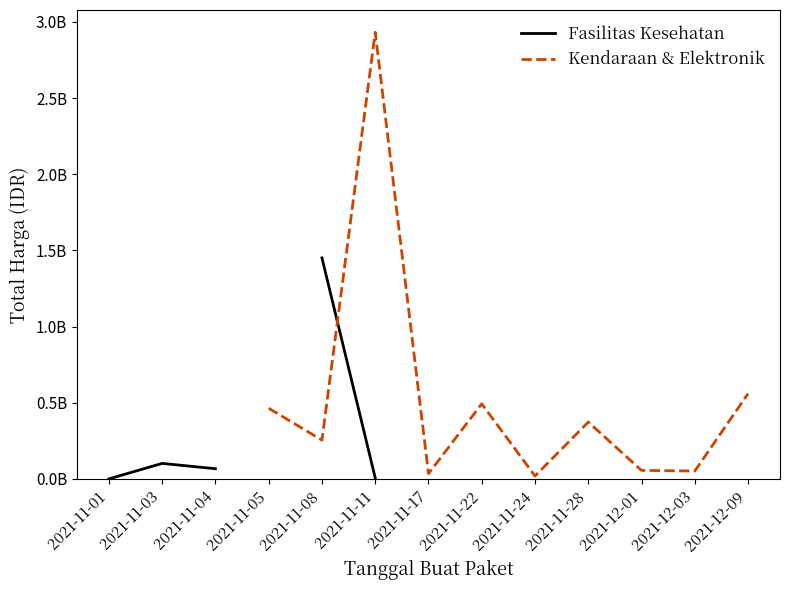

The value of Kendaraan & Elektronik at 2021-12-01 is 56152800.0. True or false?

True